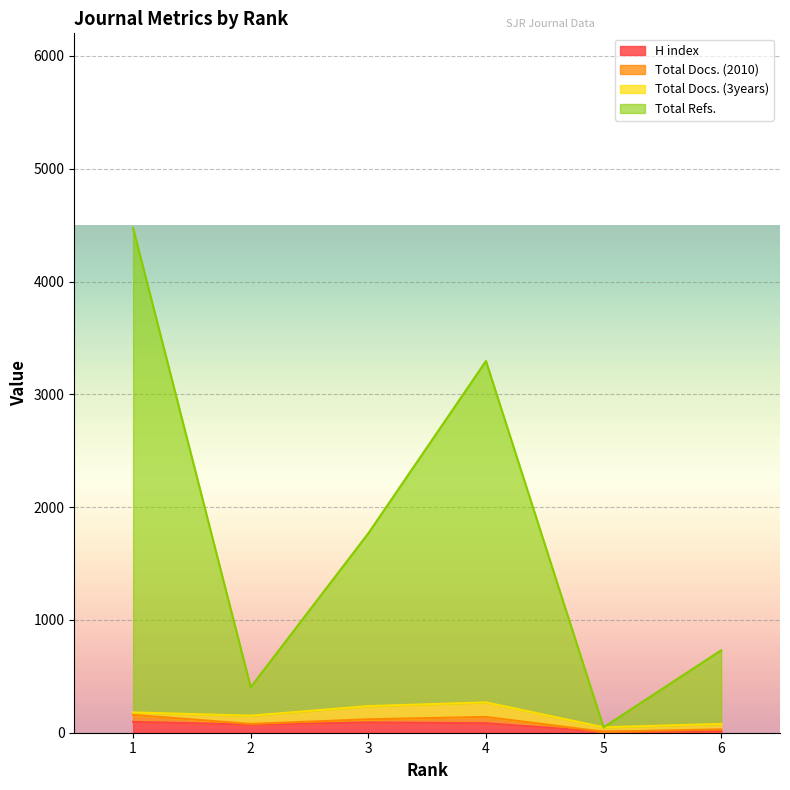

What is the total value across all series at 1?

4570